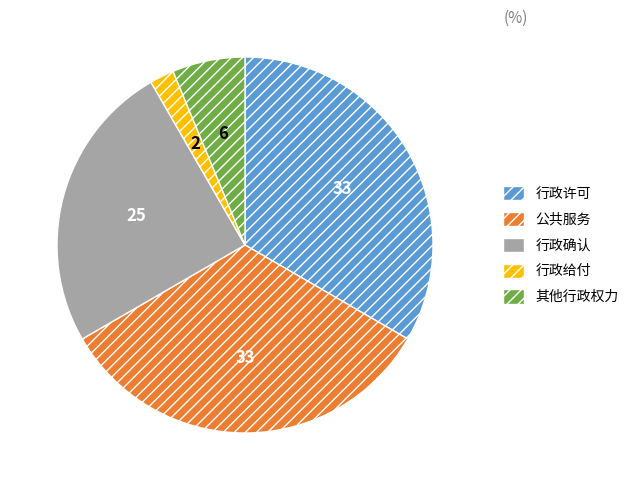

Does 行政给付 account for over 50% of the chart?

No